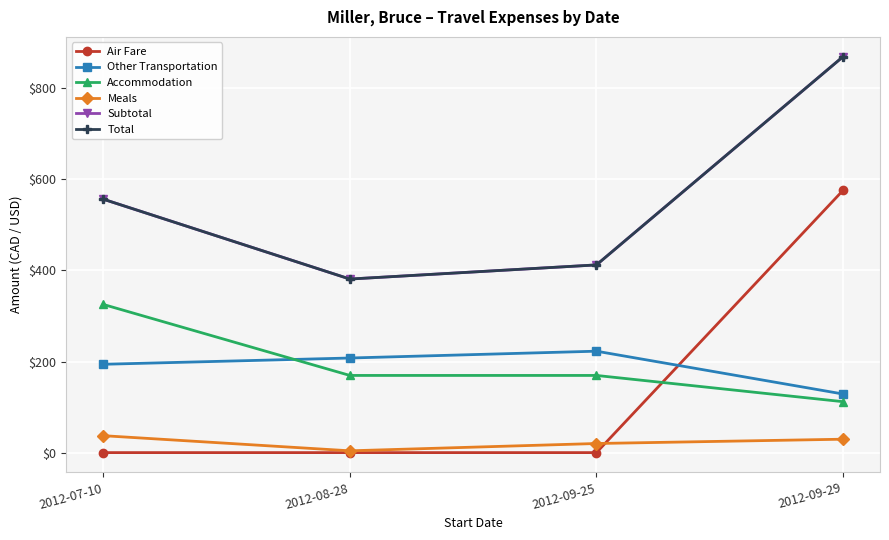

At how many categories does at least one series exceed 272?

4